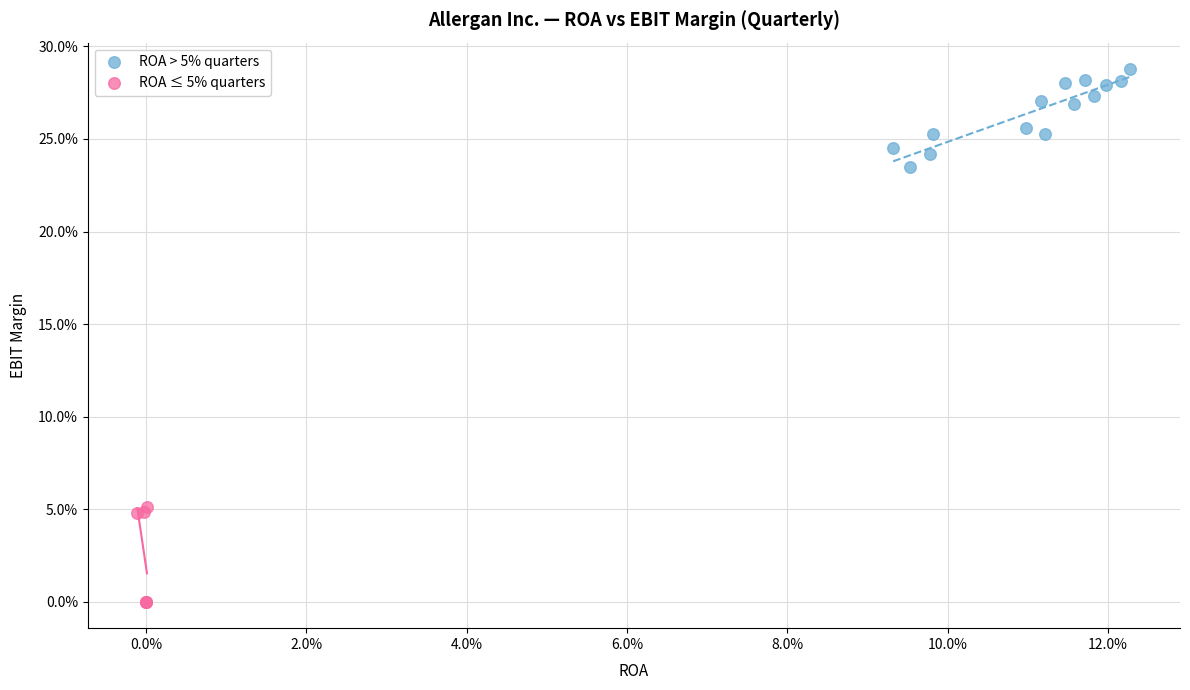

Which series contains the lowest Y value?

ROA ≤ 5% quarters